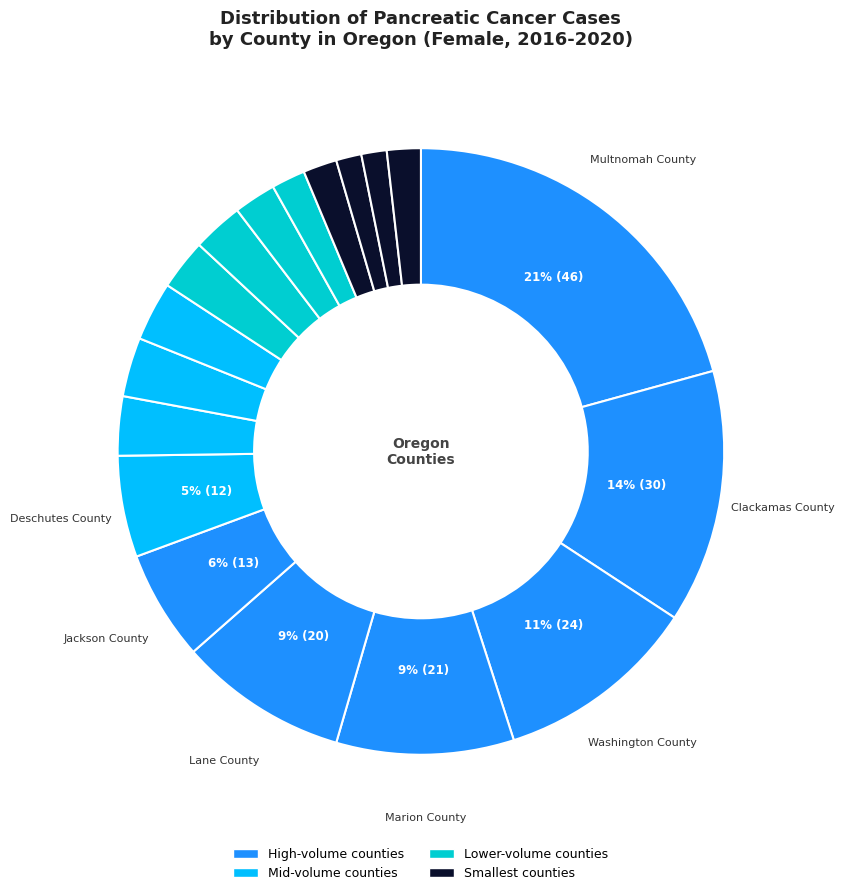

How many slices are in this pie chart?

18